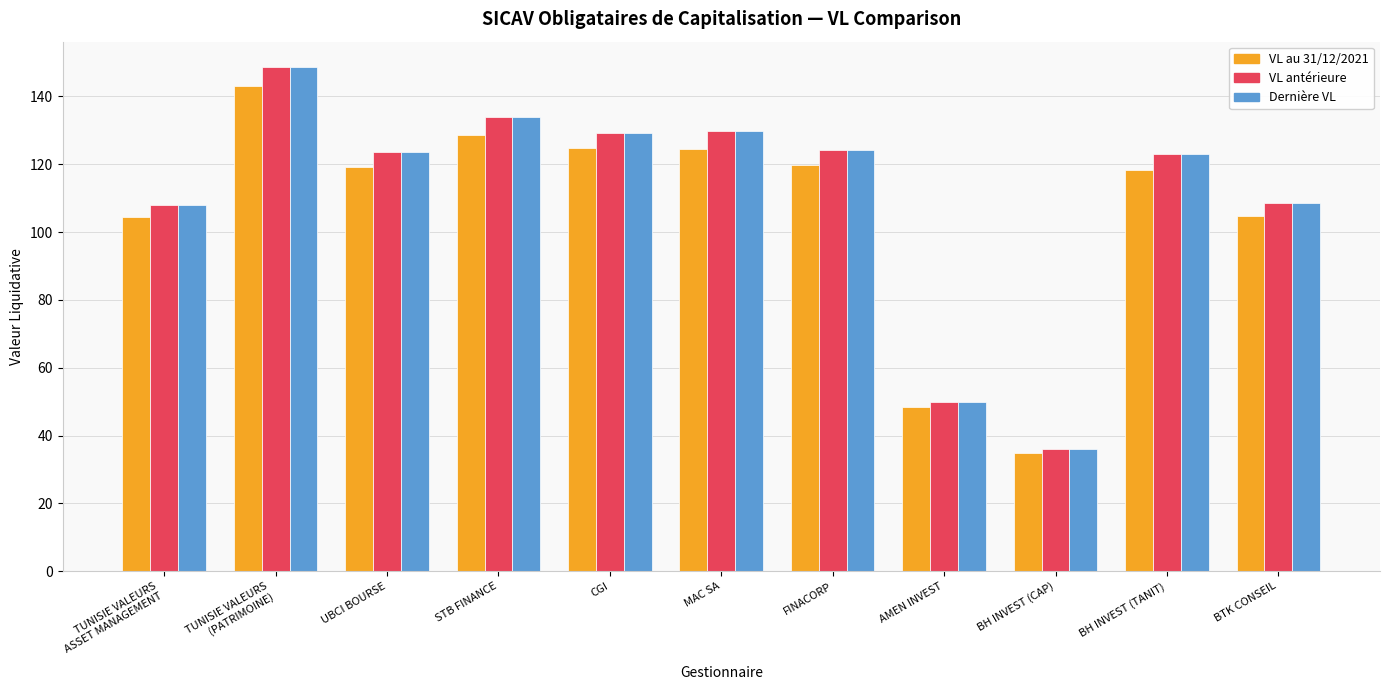

Count the number of categories in the chart.

11